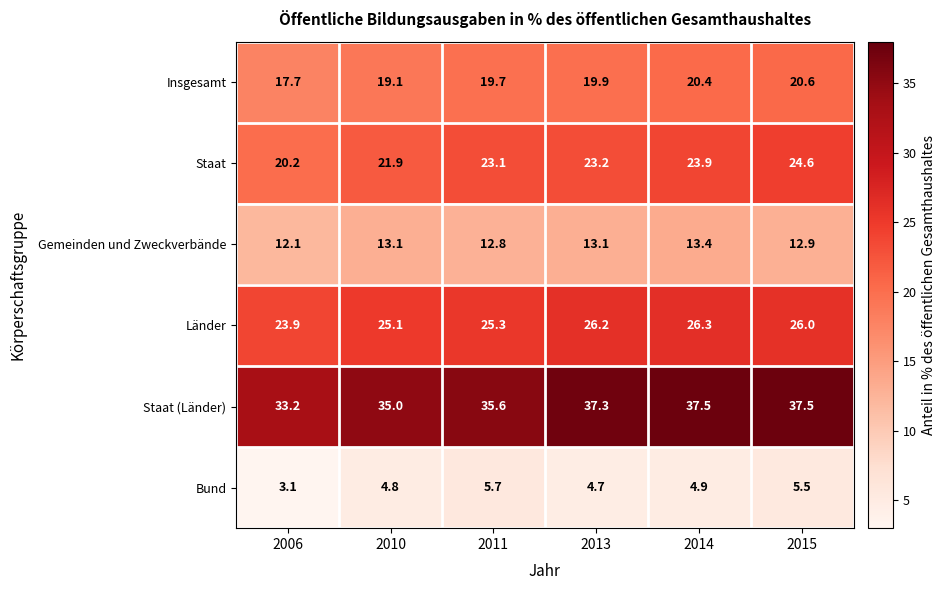

The value of Gemeinden und Zweckverbände at 2010 is 21.9. True or false?

False